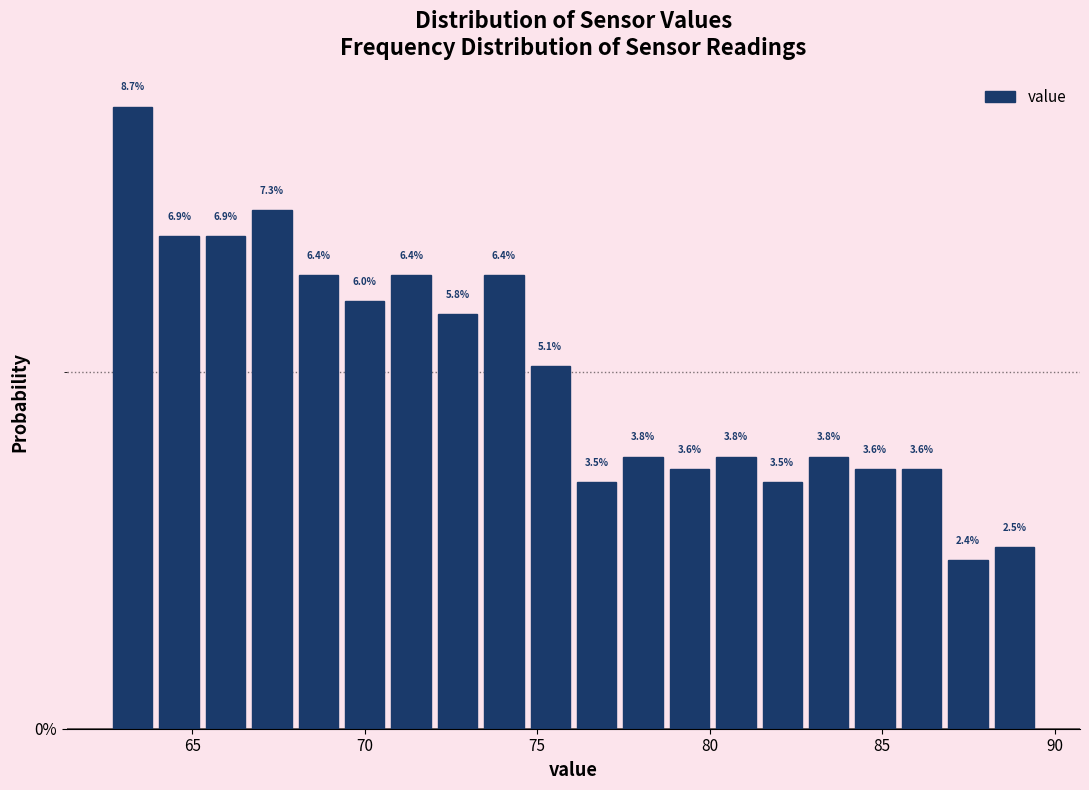

Read against the x-axis, roughly where is the centre of the tallest bar?

63.5